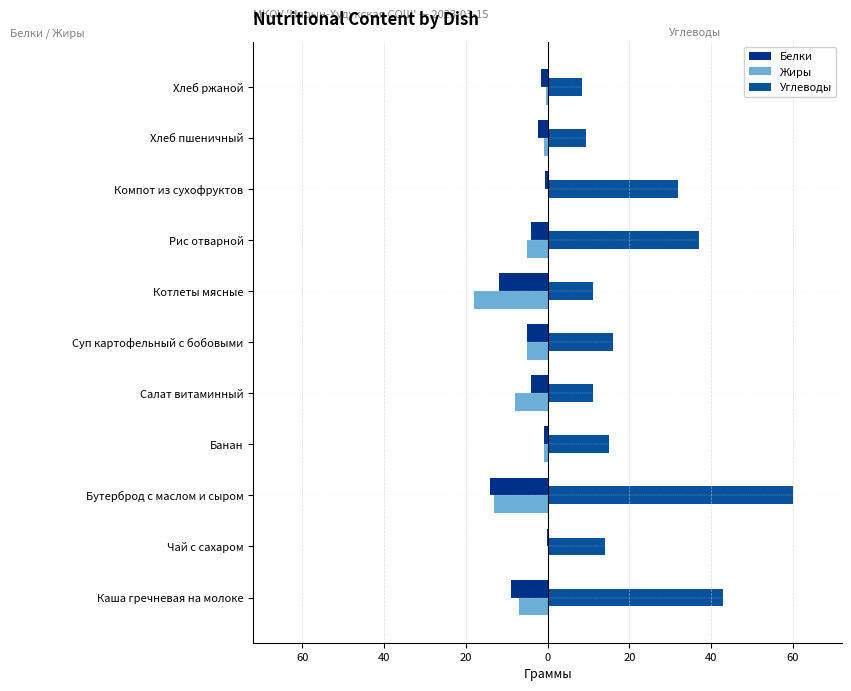

Which series has the largest total across all categories?

Углеводы